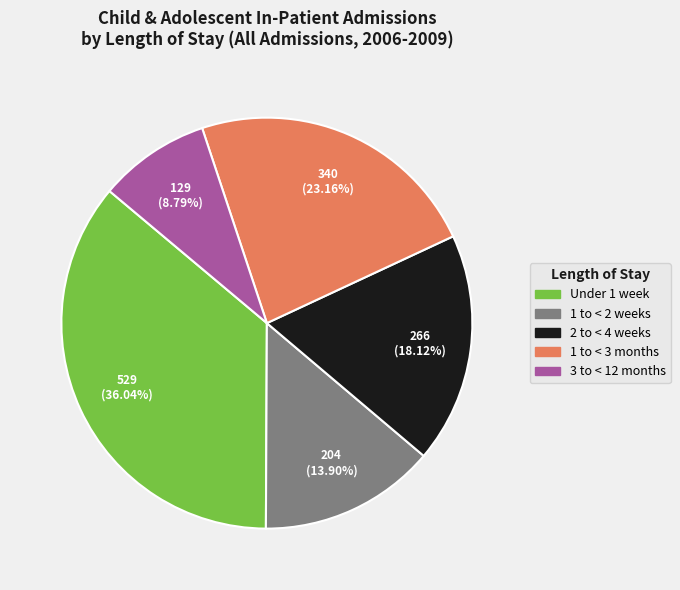

Combined, what portion of the pie is 2 to < 4 weeks and Under 1 week?

54.2%